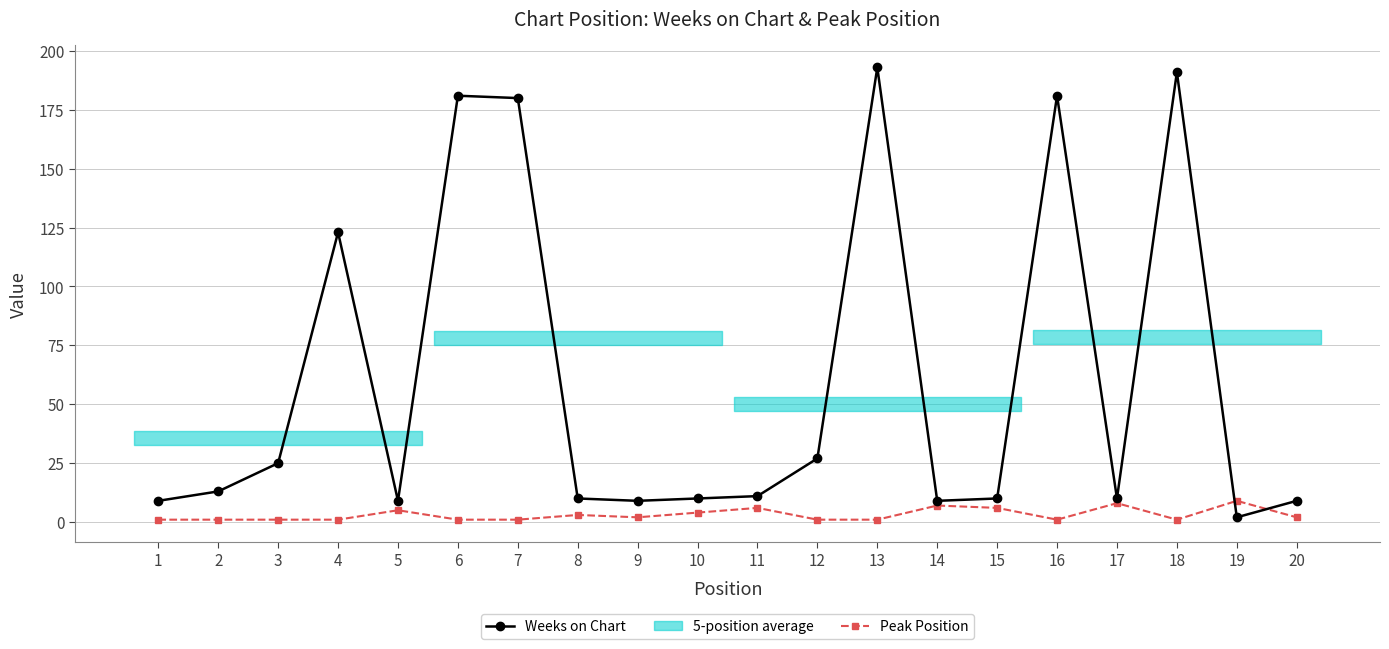

Is the value of Peak Position at 3 greater than the value of Weeks on Chart at 19?

No